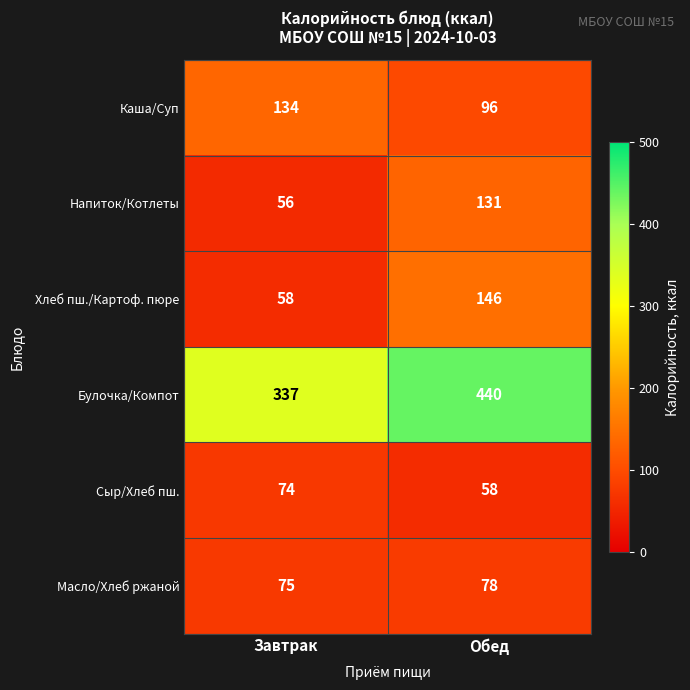

Reading left to right, extract all data points from this chart.

Каша/Суп: 134	96
Напиток/Котлеты: 56	131
Хлеб пш./Картоф. пюре: 58	146
Булочка/Компот: 337	440
Сыр/Хлеб пш.: 74	58
Масло/Хлеб ржаной: 75	78